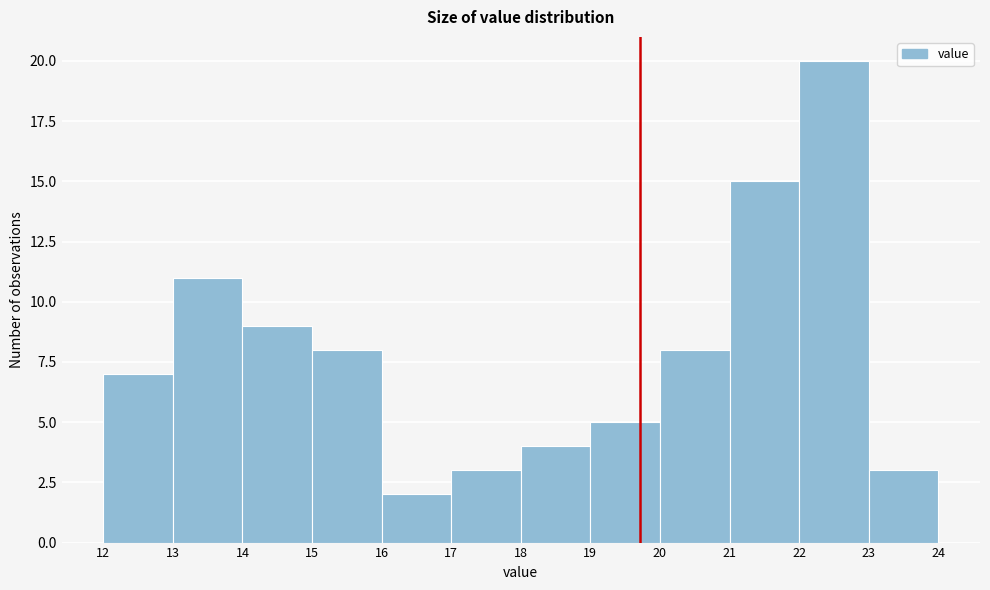

Reading left to right, transcribe this chart: for each bar, give the range it covers on the x-axis and its height. The values are not printed on the chart, so give them approximately, as read against the axis.

12 to 13: 7
13 to 14: 11
14 to 15: 9
15 to 16: 8
16 to 17: 2
17 to 18: 3
18 to 19: 4
19 to 20: 5
20 to 21: 8
21 to 22: 15
22 to 23: 20
23 to 24: 3